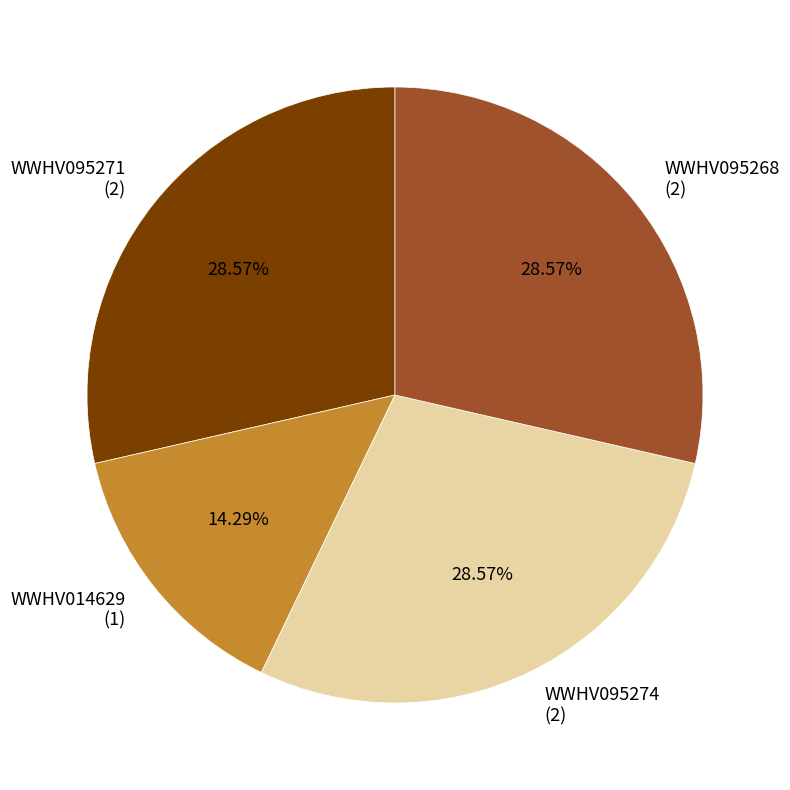

Does WWHV014629 account for over 50% of the chart?

No